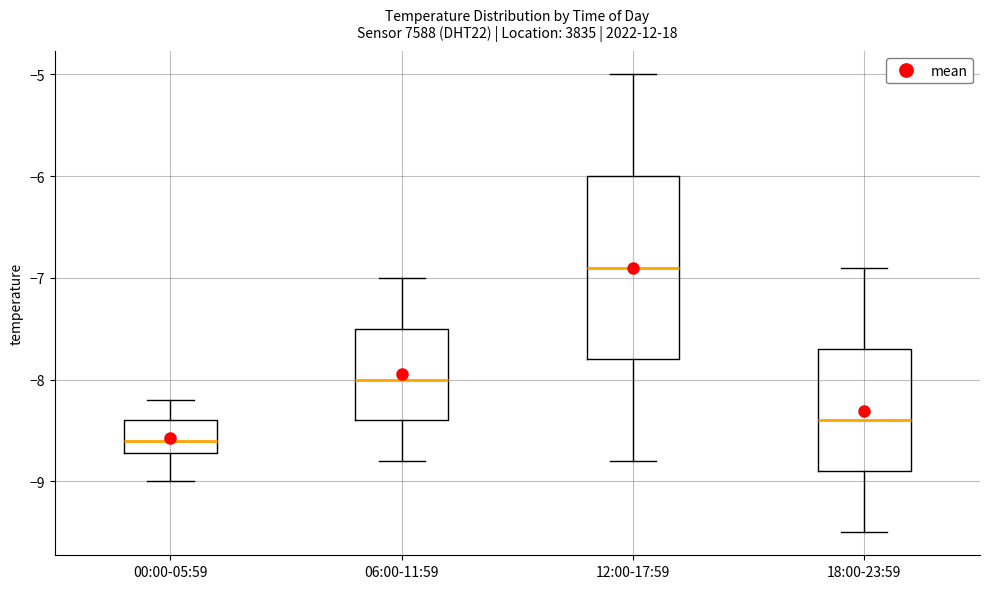

Comparing the boxes themselves (not the whiskers), which one is the tallest?

12:00-17:59